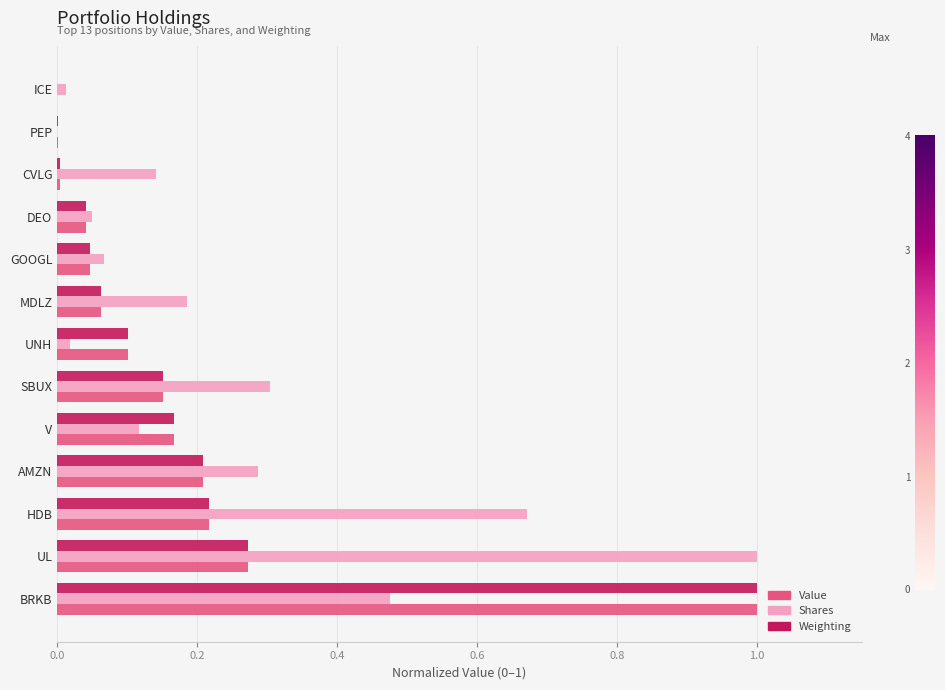

Count the number of data series in this chart.

3